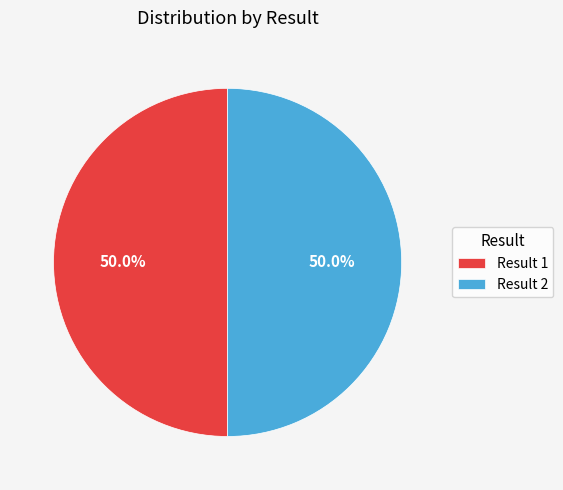

Combined, what portion of the pie is Result 2 and Result 1?

100.0%